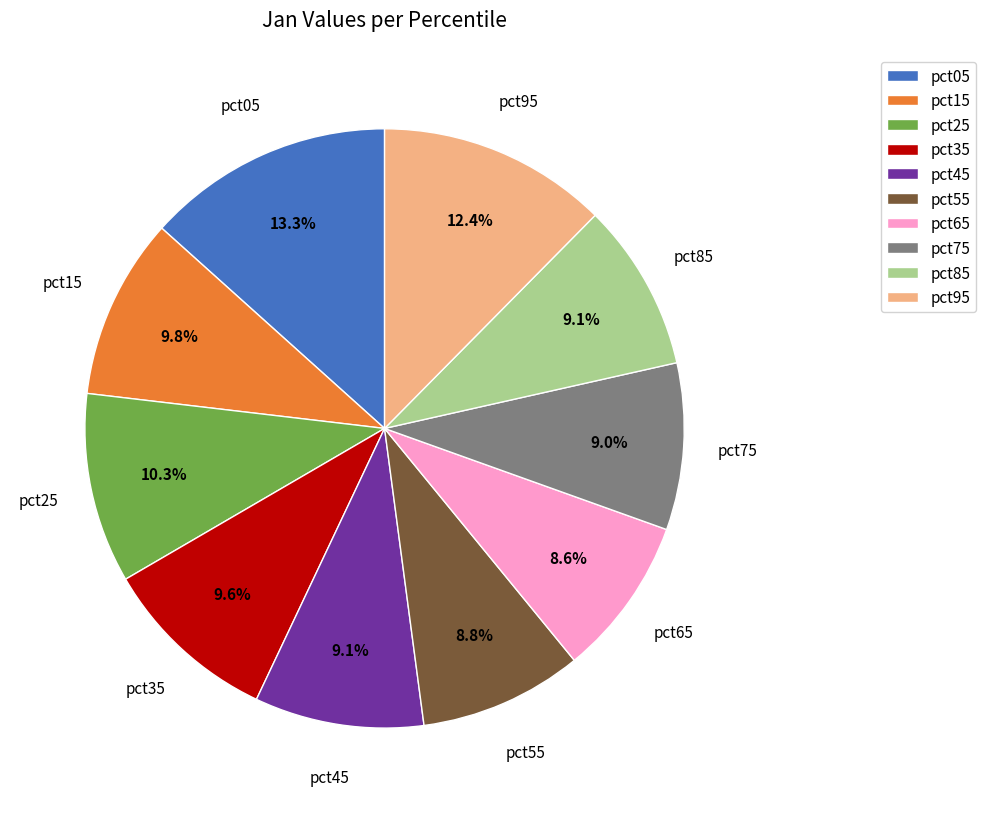

Is it true that pct95 is 3% of the pie?

False